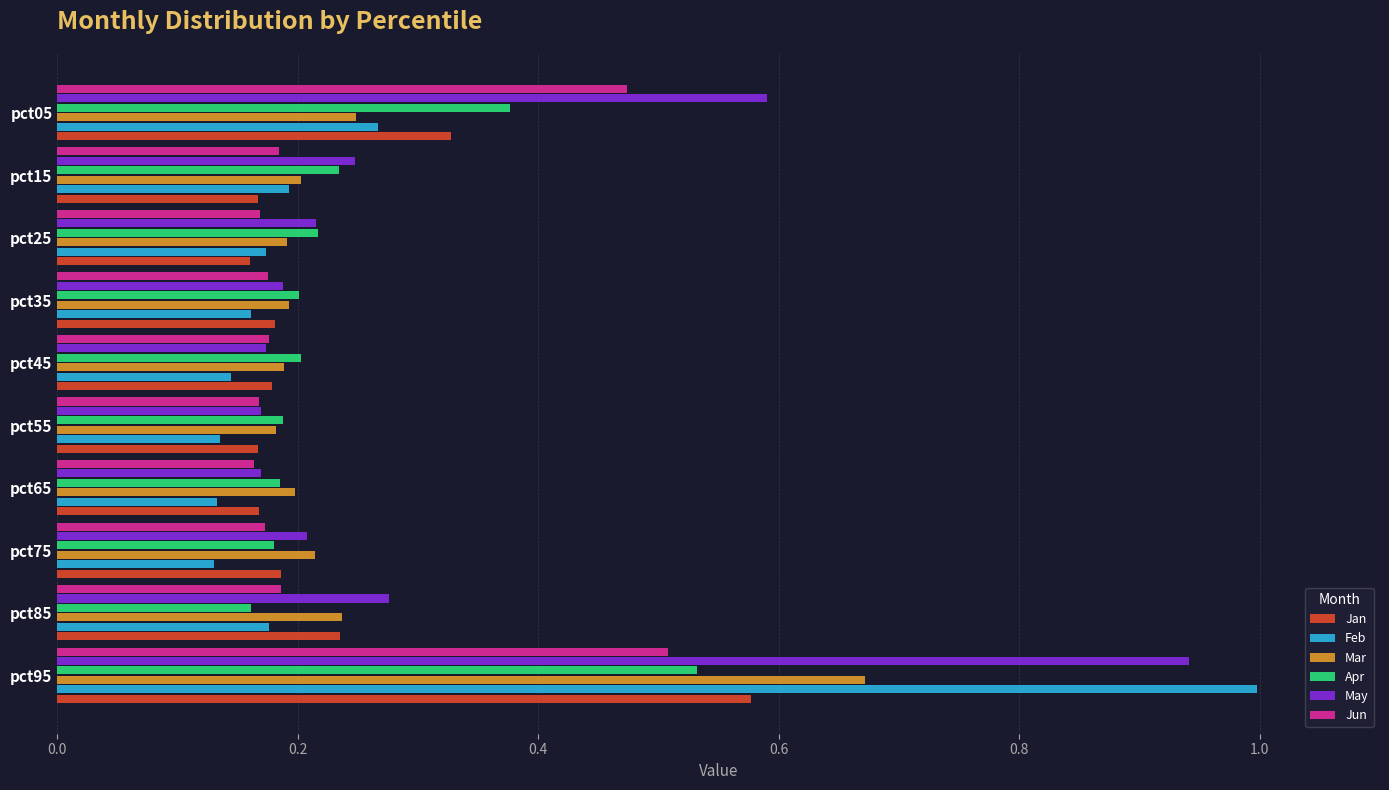

Which series has the largest total across all categories?

May